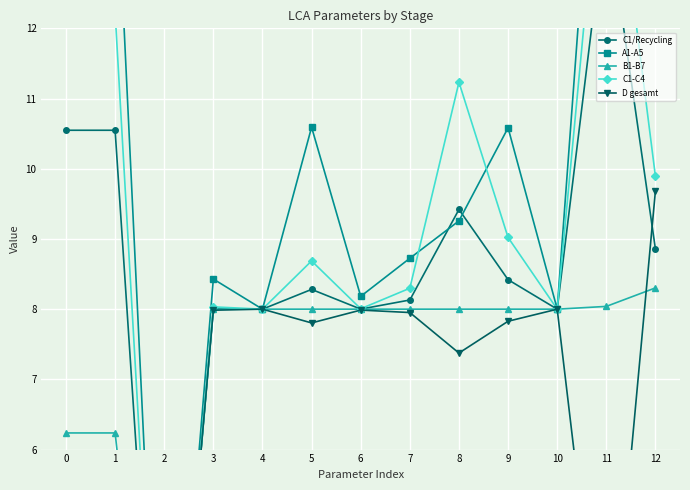

What is the value of the C1/Recycling point at the 8th from the left?

8.1